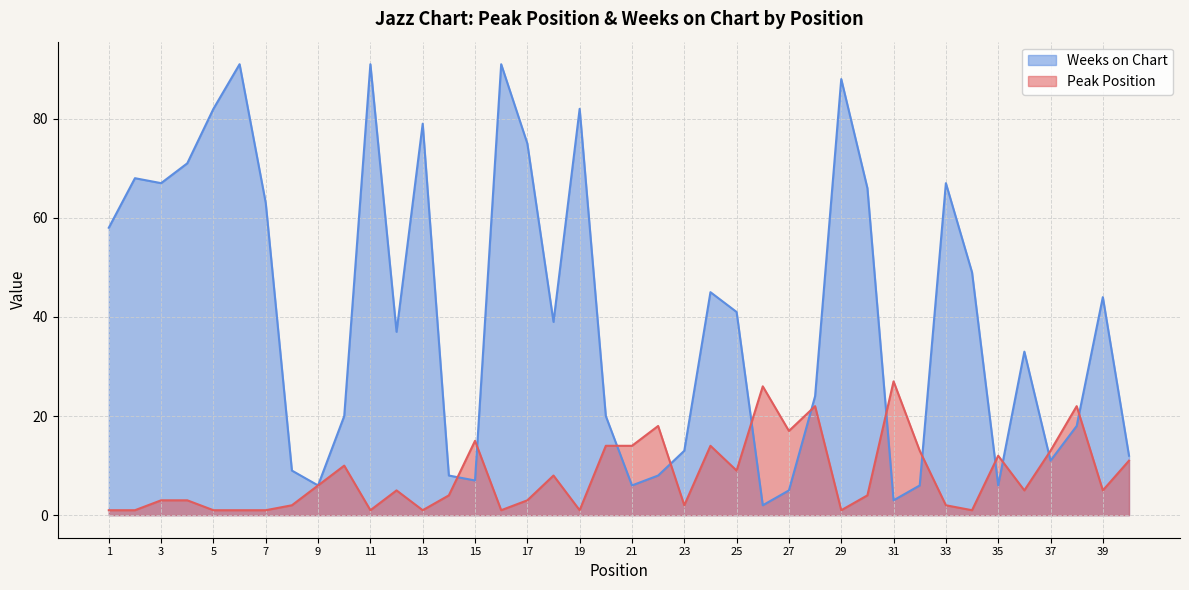

The Peak Position series shows 13 at 32. True or false?

True